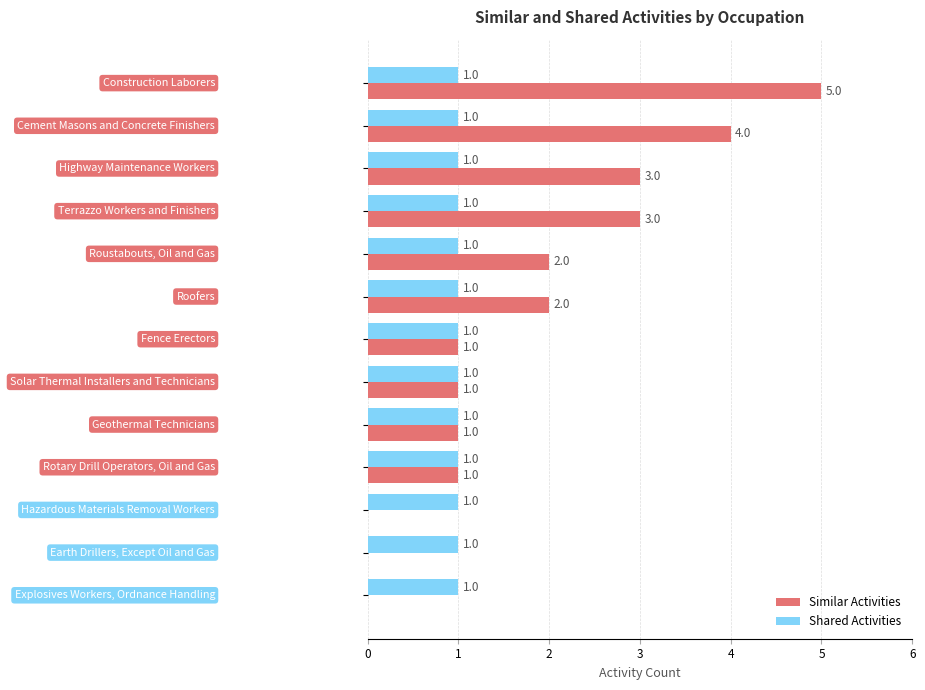

How many Similar Activities values are between 1 and 3?

8